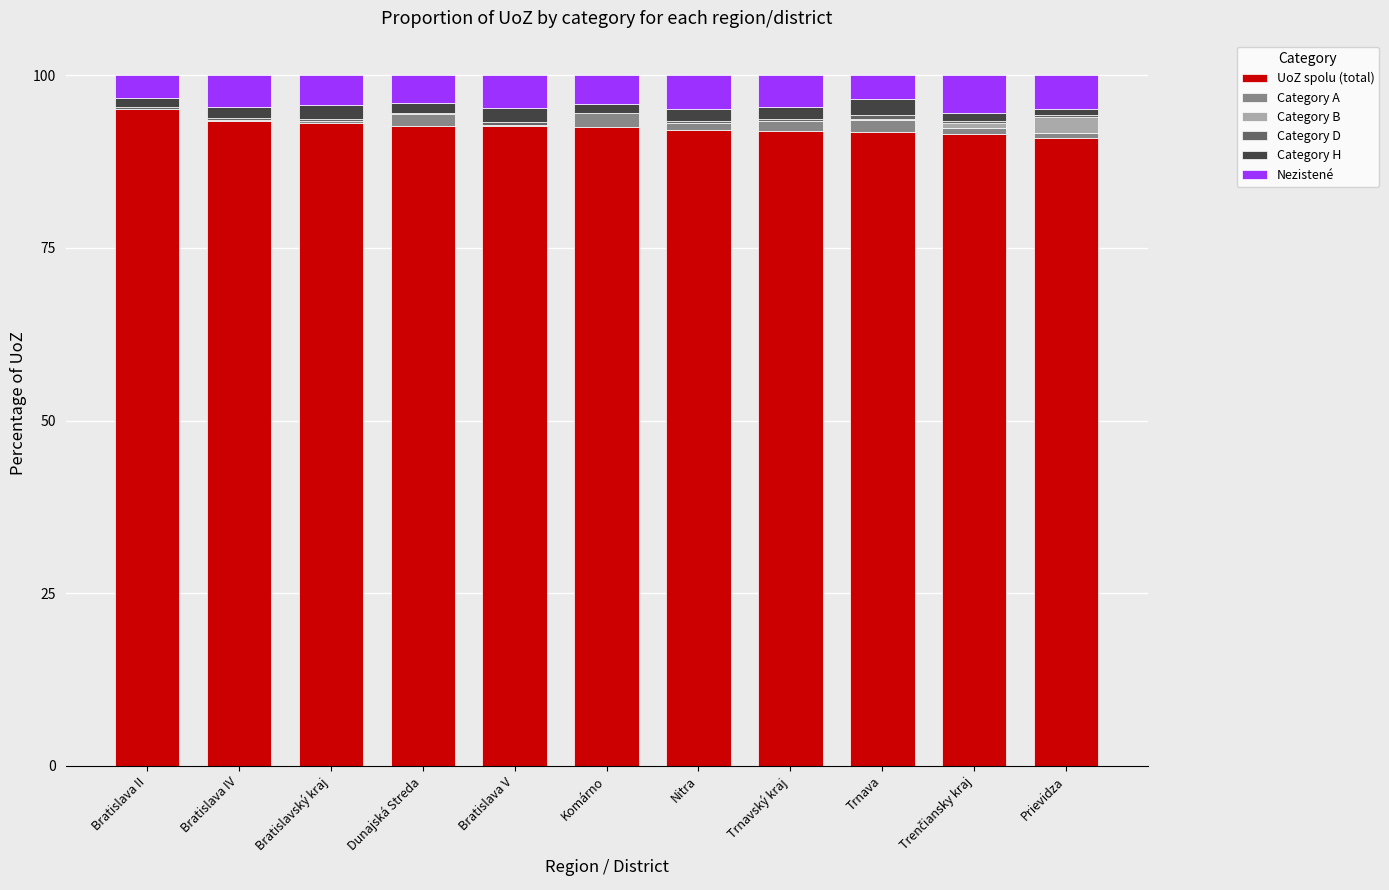

The value of UoZ spolu (total) at Bratislava V is 30.9. True or false?

False